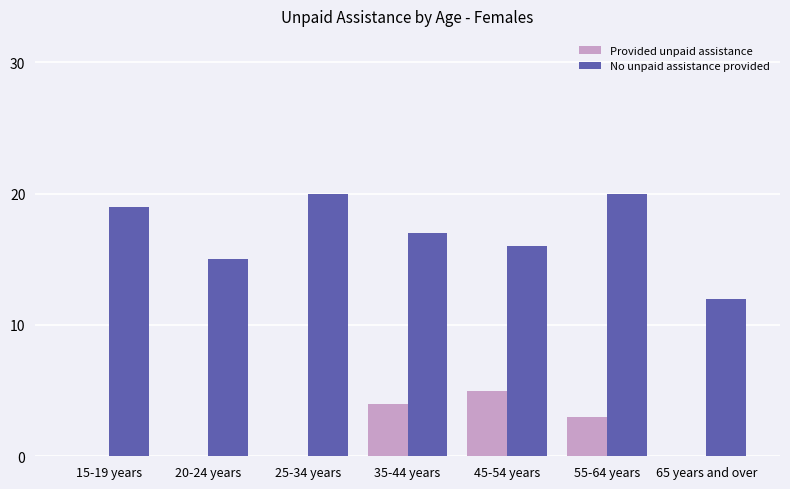

What is the approximate value of No unpaid assistance provided at 25-34 years?

20